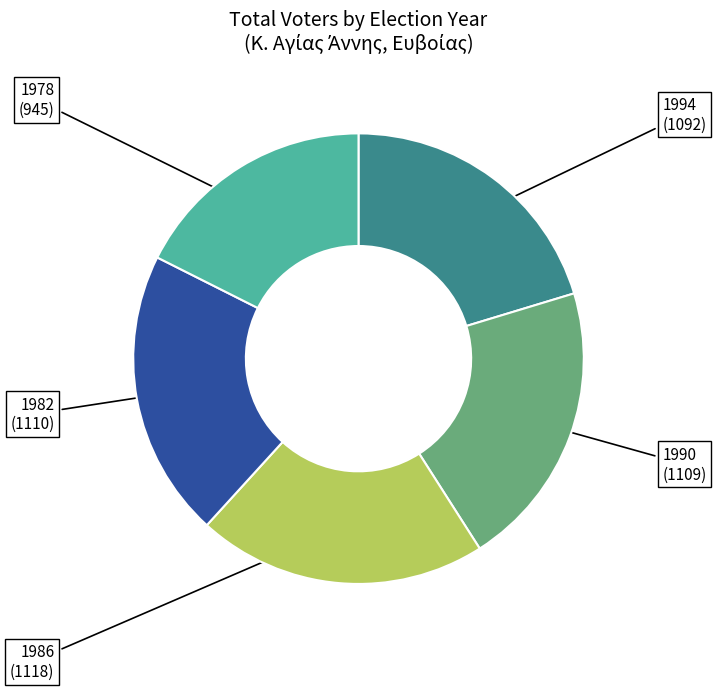

Is there a majority slice in this chart?

No